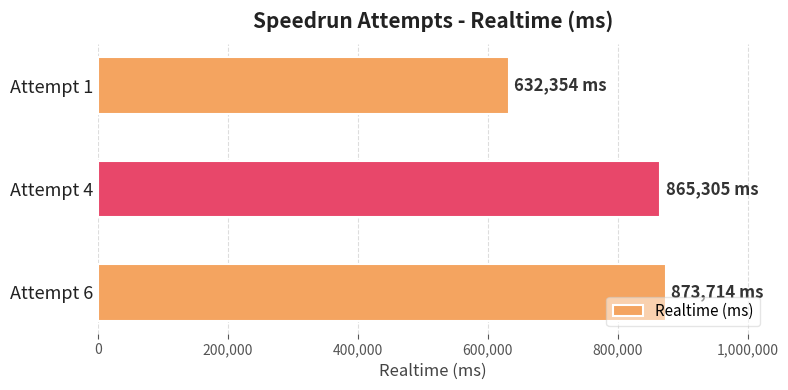

Rank the categories by value from highest to lowest.

Attempt 6, Attempt 4, Attempt 1